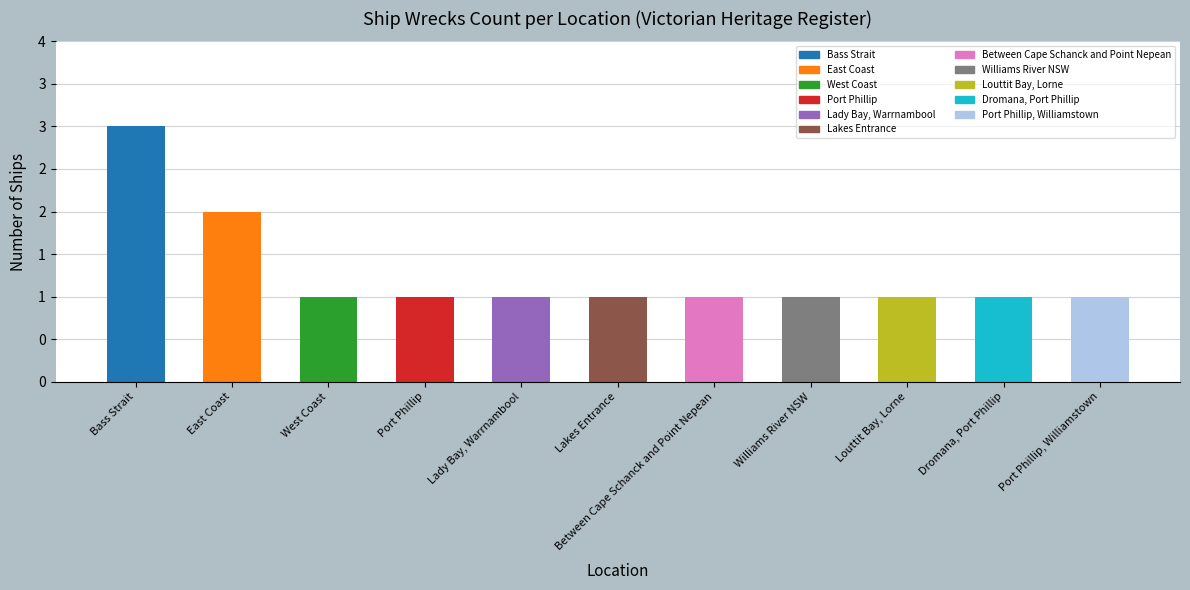

Does the chart contain any negative values?

No